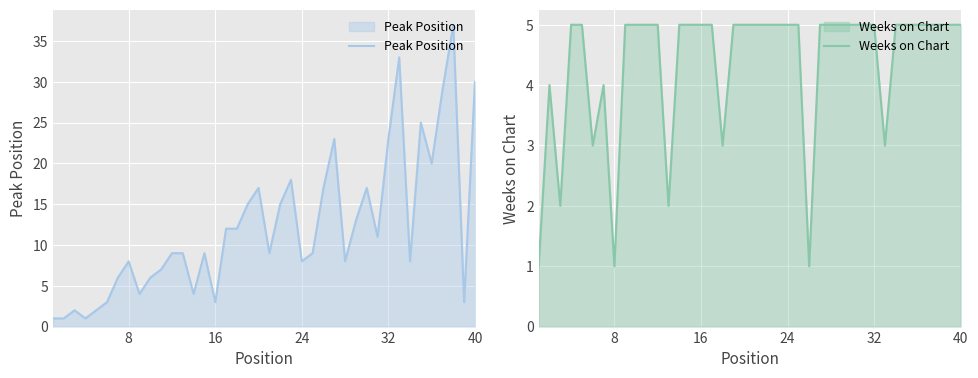

What is the average value of the Weeks on Chart series?

4